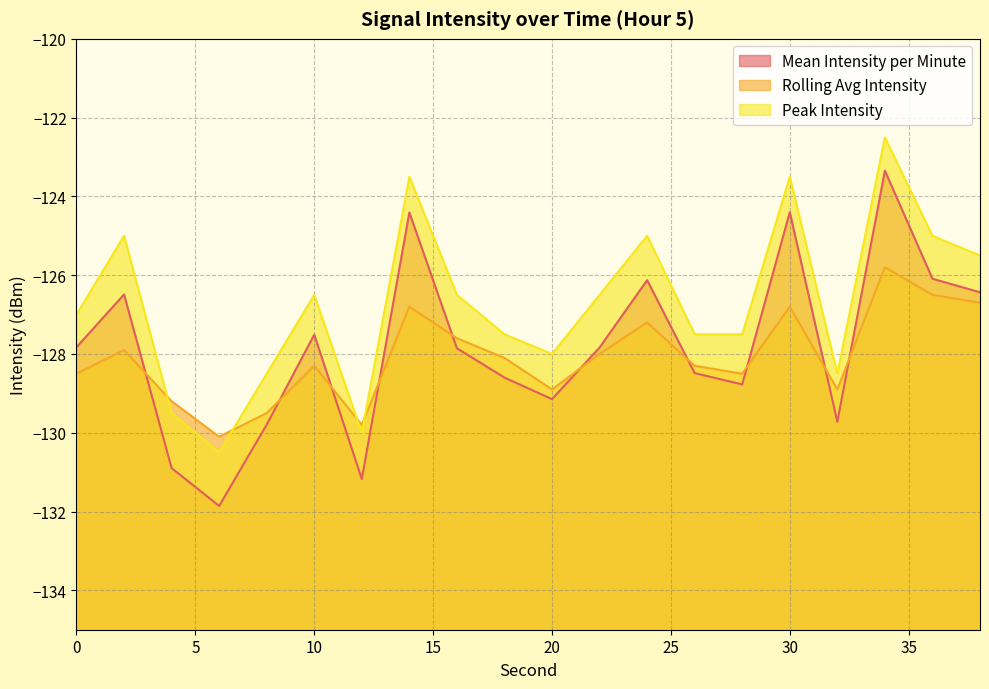

How many interior local peaks does the Mean Intensity per Minute series have?

6